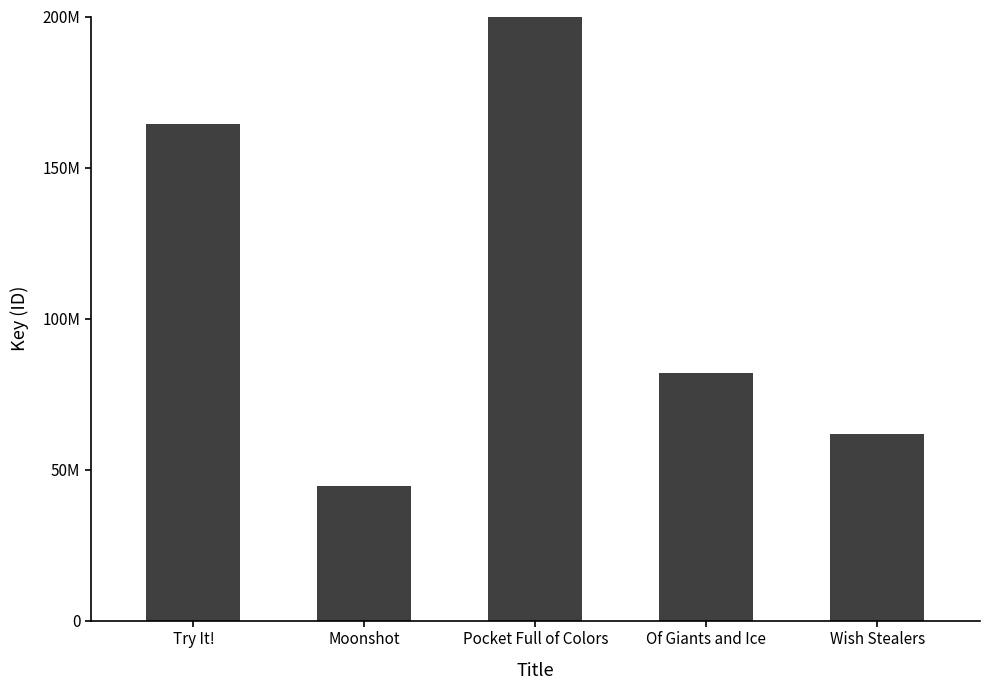

What position from the right is Try It!?

5